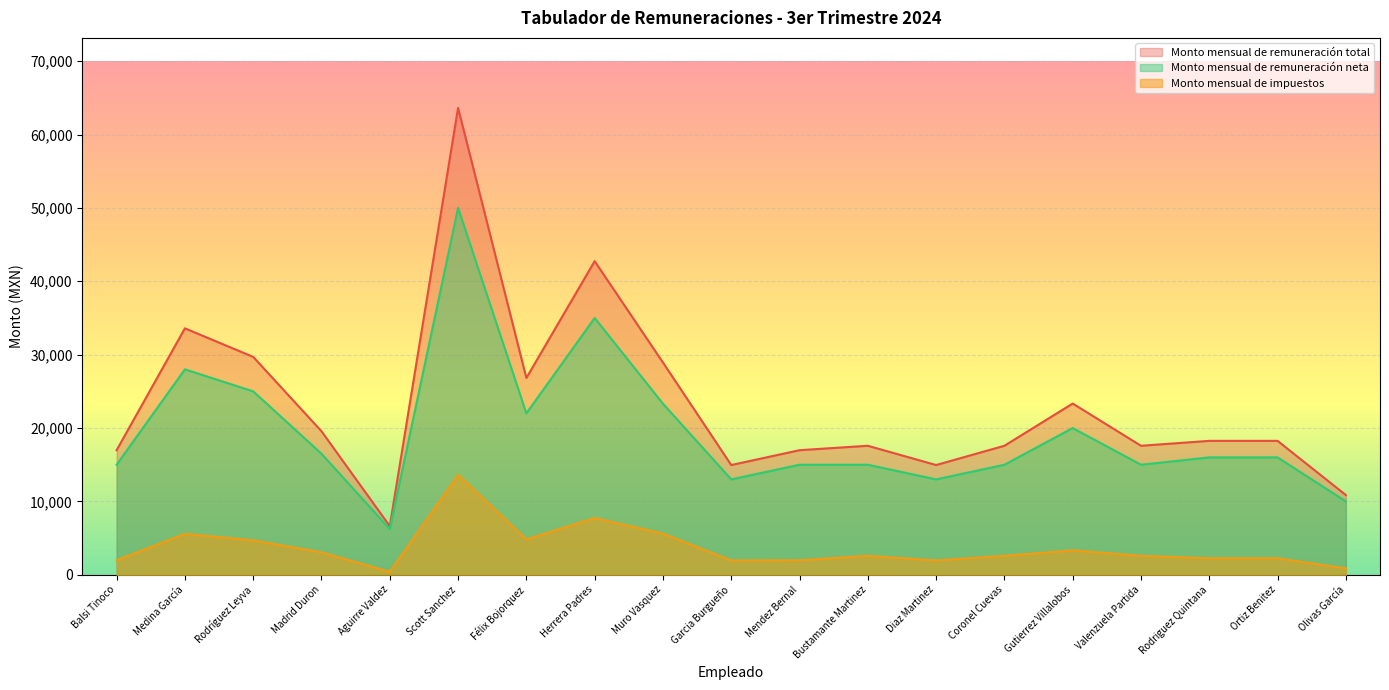

Which series changed the most between Muro Vasquez and Diaz Martinez?

Monto mensual de remuneración total